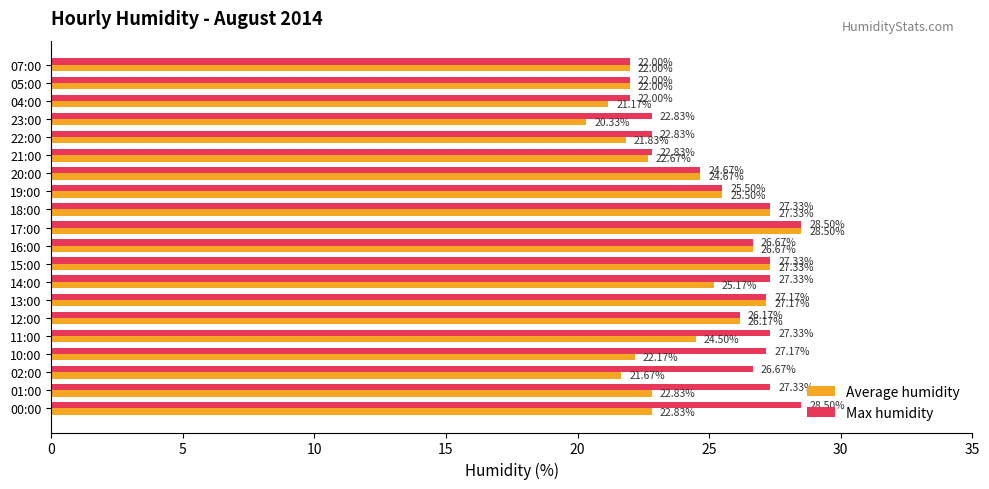

What are all the series names shown in the legend?

Average humidity, Max humidity